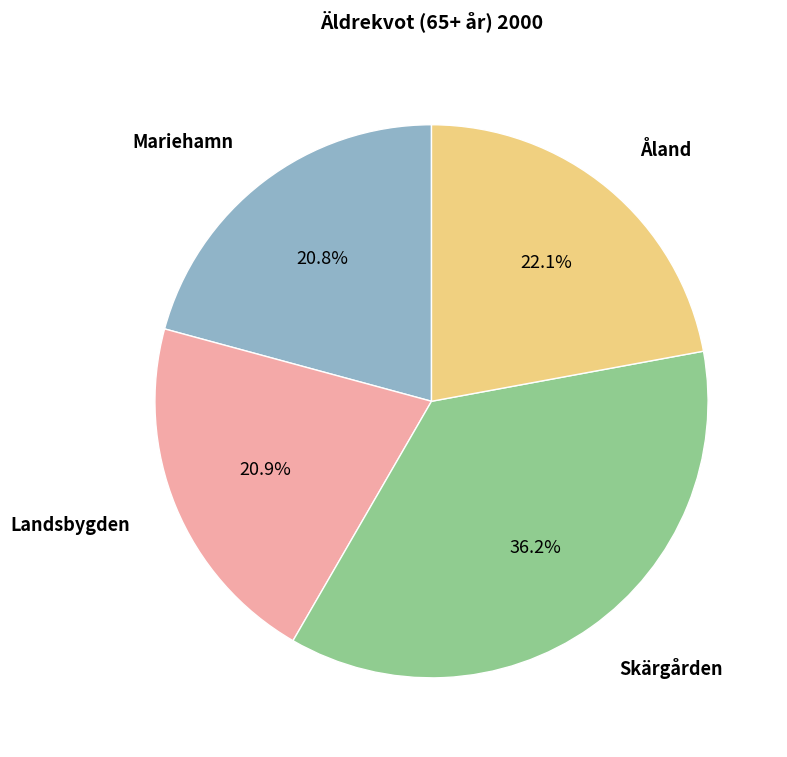

How many segments does this pie chart have?

4